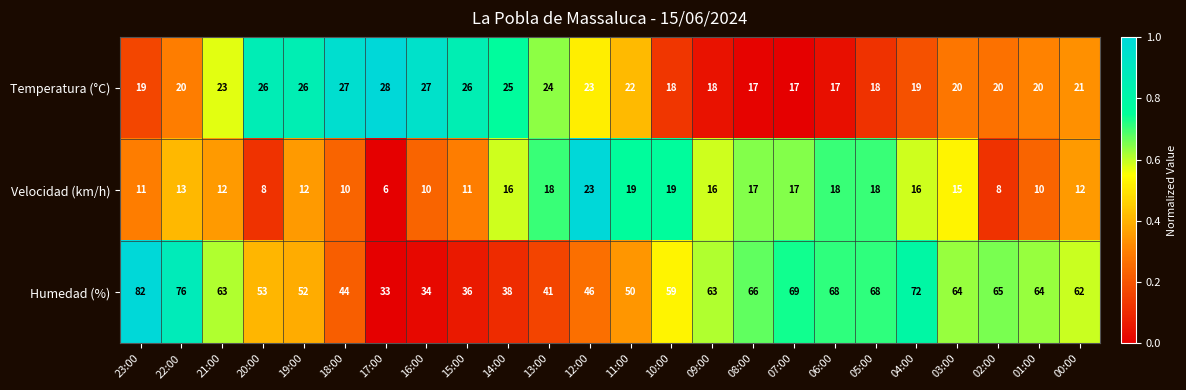

True or false: Temperatura (°C) has a value of 10 at 02:00.

False